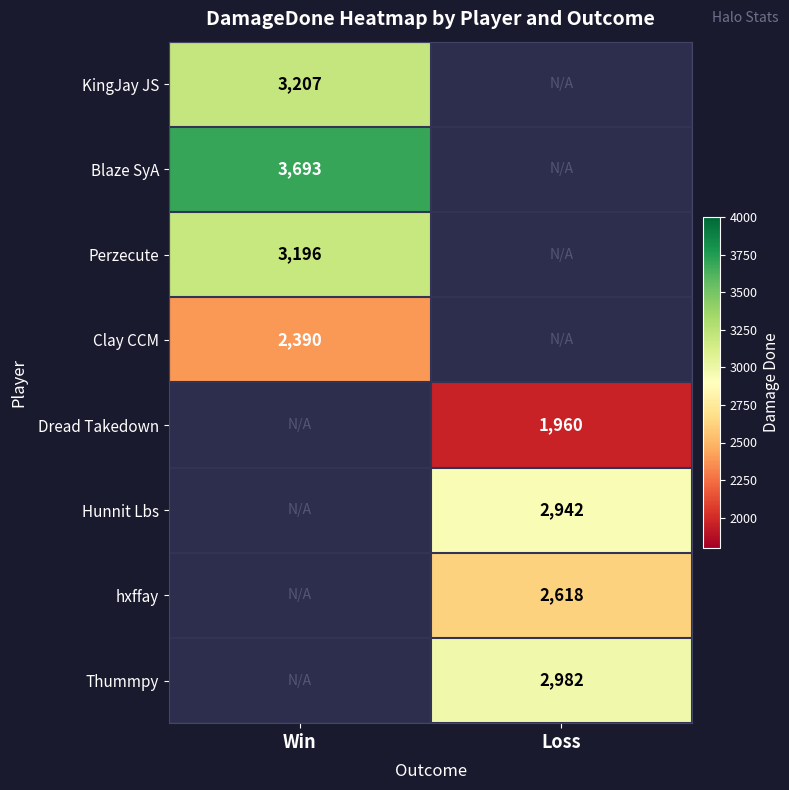

Is the value of Dread Takedown at Loss greater than the value of Clay CCM at Win?

No